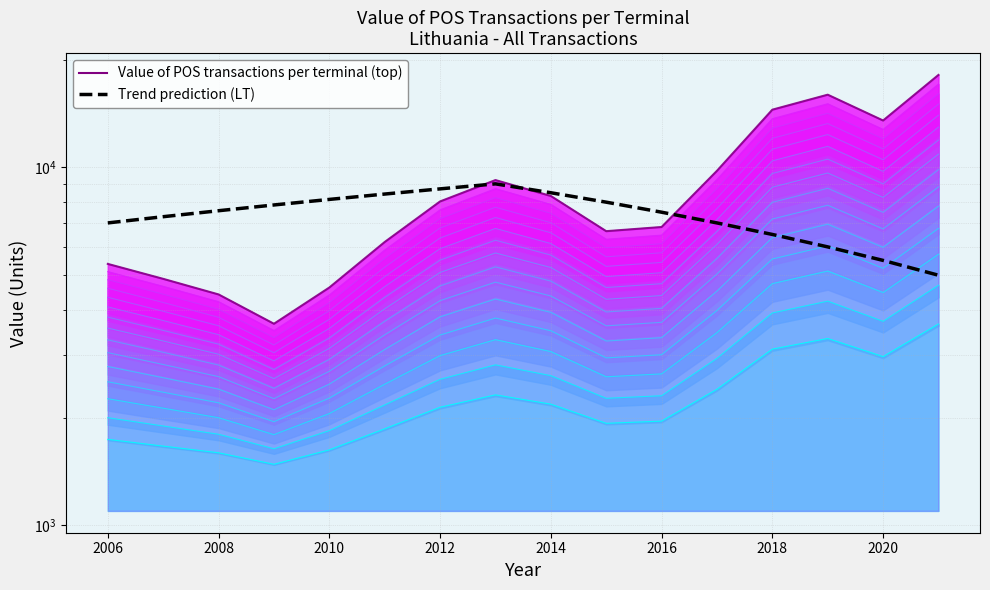

How many series are shown in this chart?

2